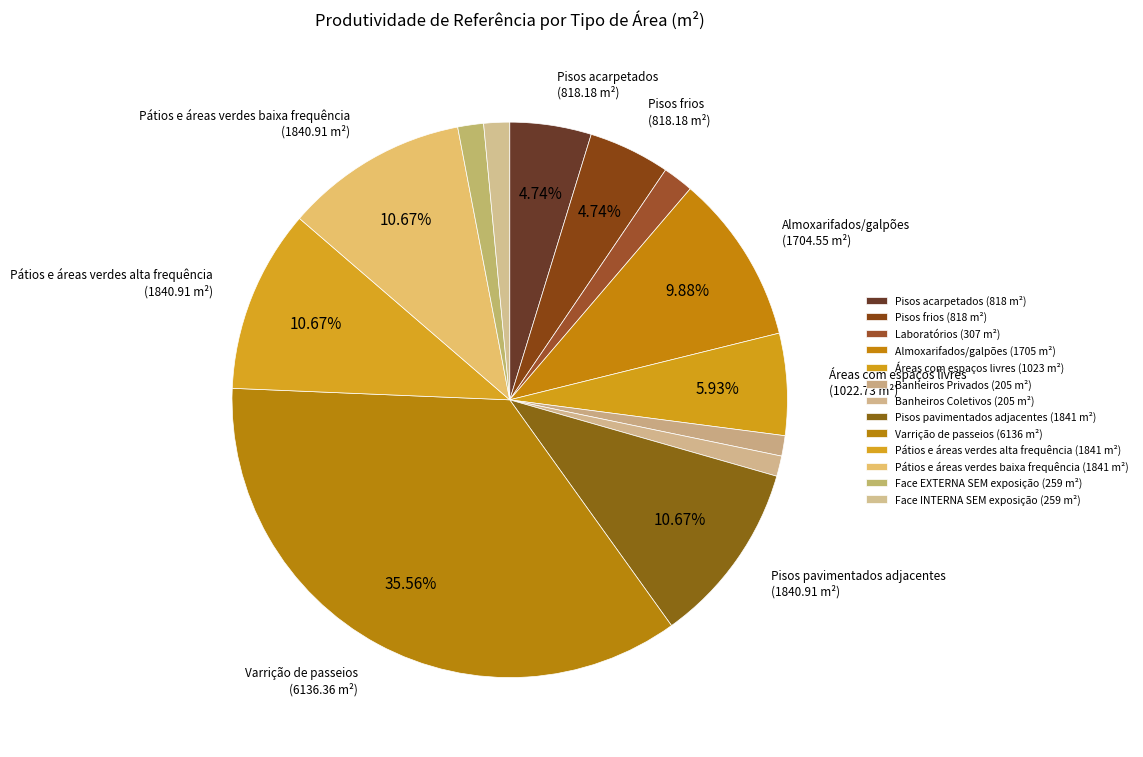

How many segments does this pie chart have?

13